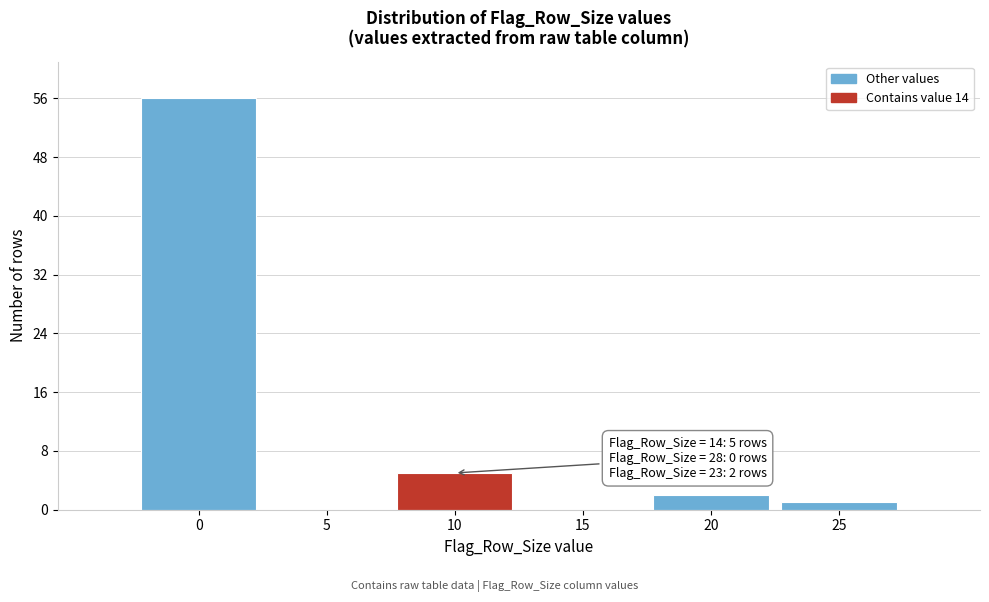

Reading left to right, transcribe all the data shown in this chart.

0=56	5=0	10=5	15=0	20=2	25=1